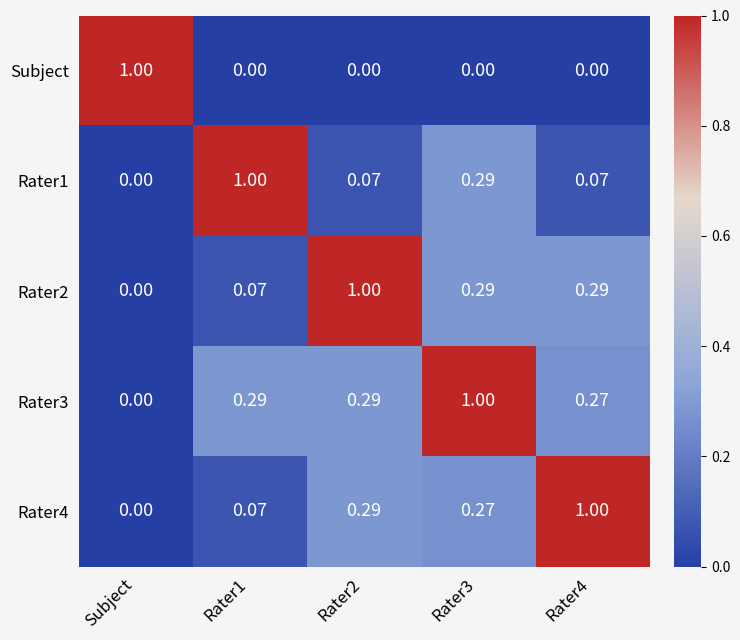

At which label is Rater2 closest to 0?

Subject